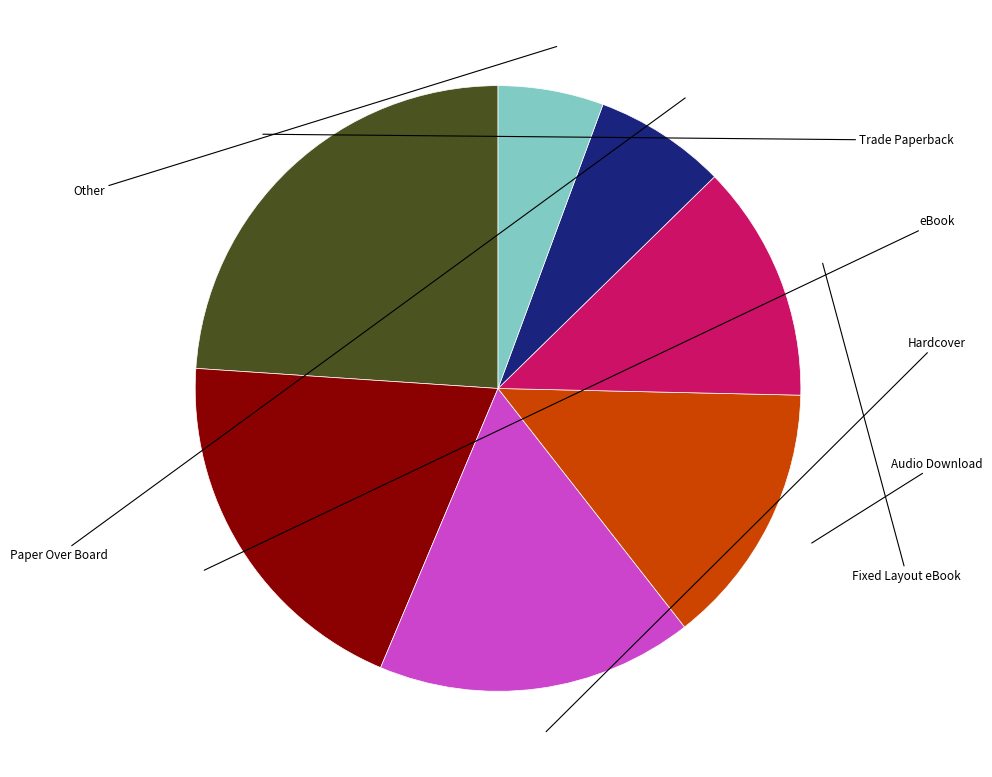

Does Trade Paperback represent more than half of the total?

No